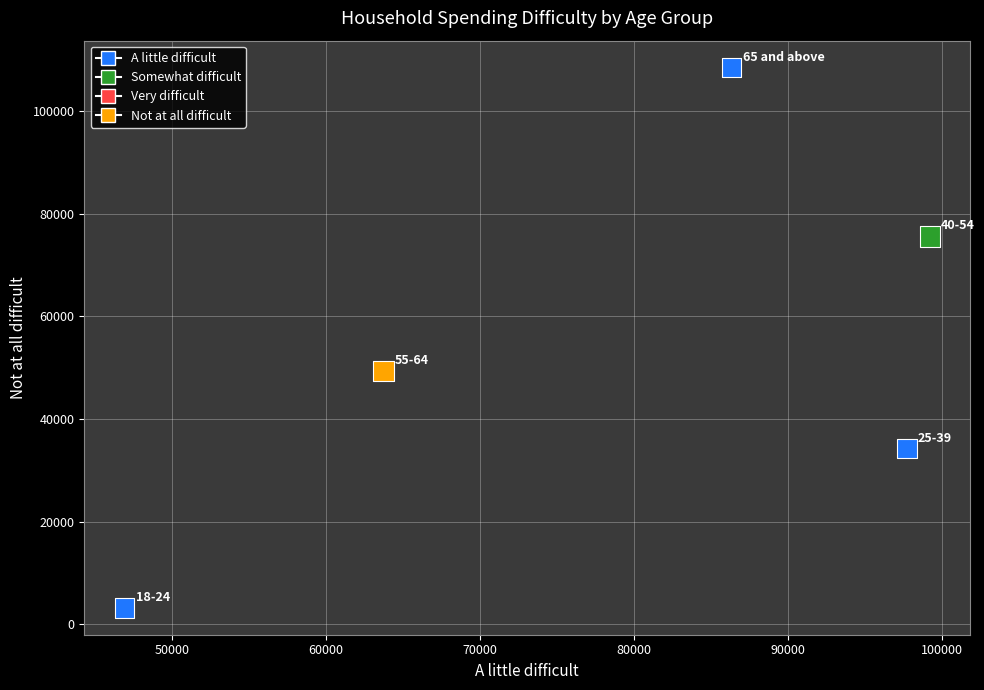

What is the range of X values (max minus min)?

52311